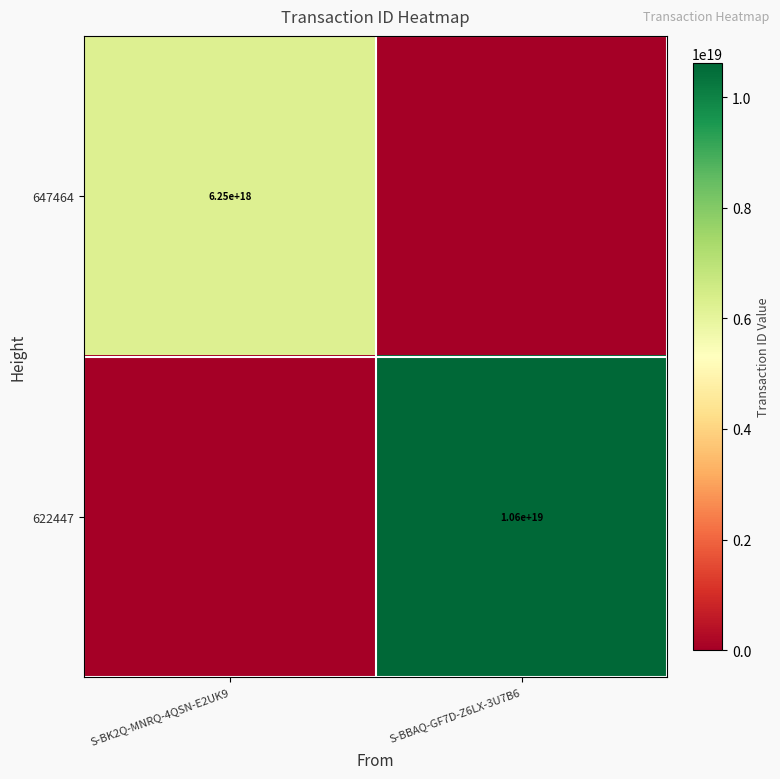

Is it true that 622447 equals 3700315446999168000 at S-BBAQ-GF7D-Z6LX-3U7B6?

False